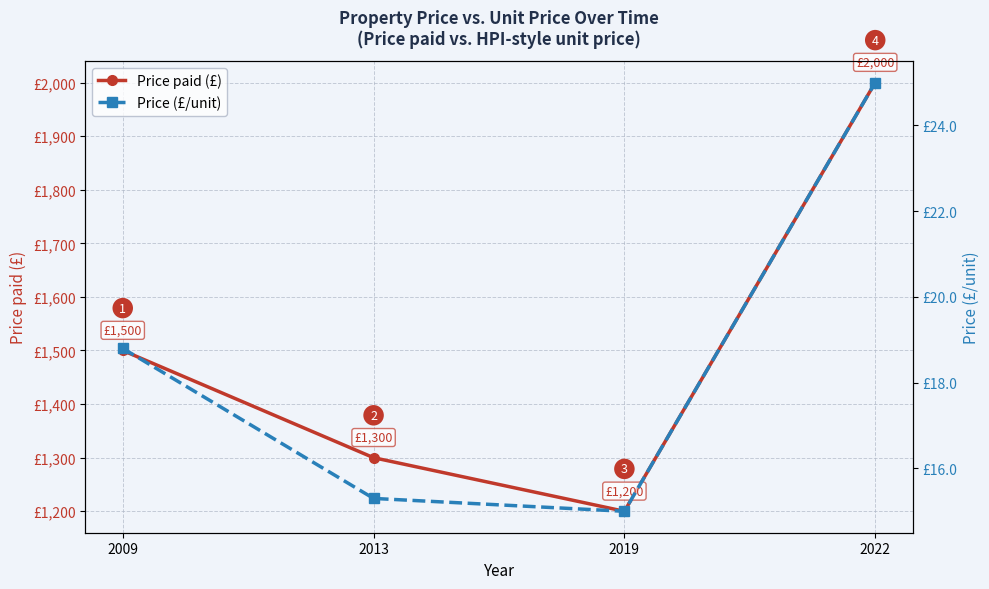

What is the difference between the maximum and minimum values in the Price paid (£) series?

800.0